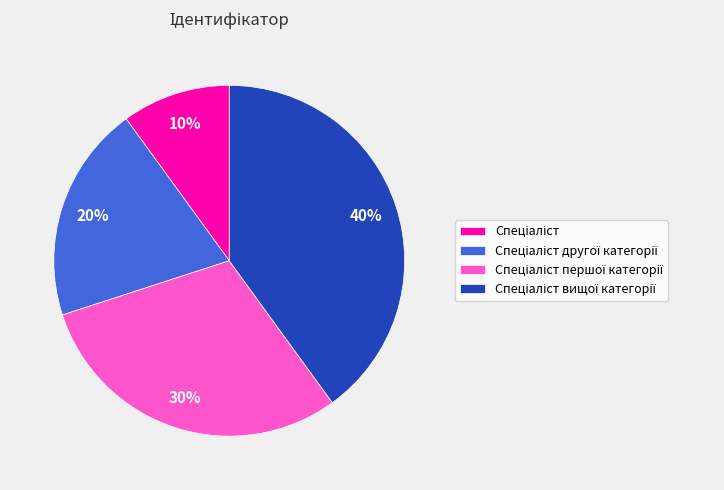

To the nearest percent, what is the difference between the largest and smallest slice percentages?

30%